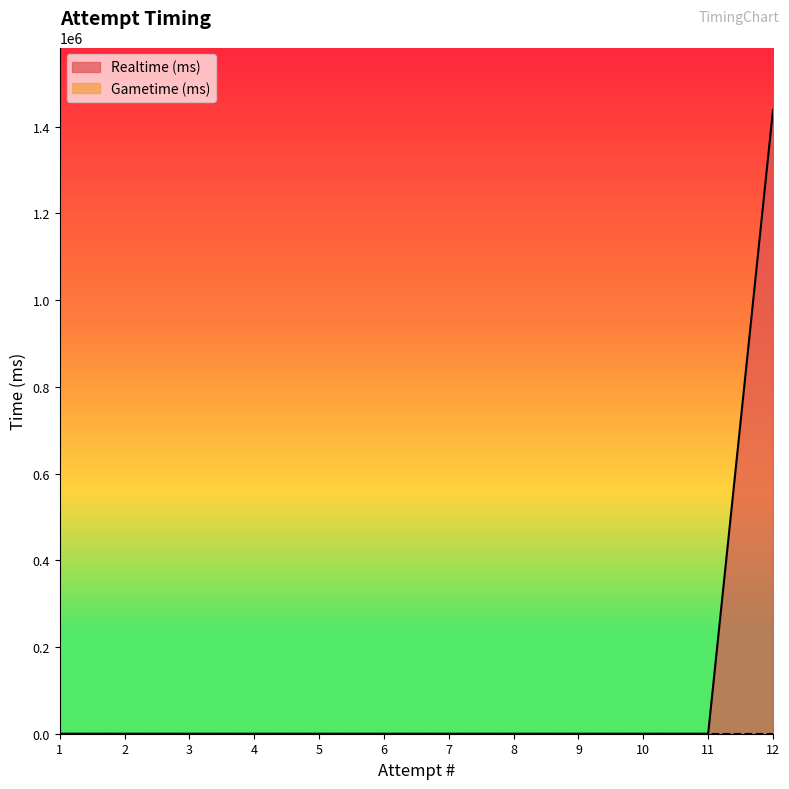

How many data points does each series have?

12